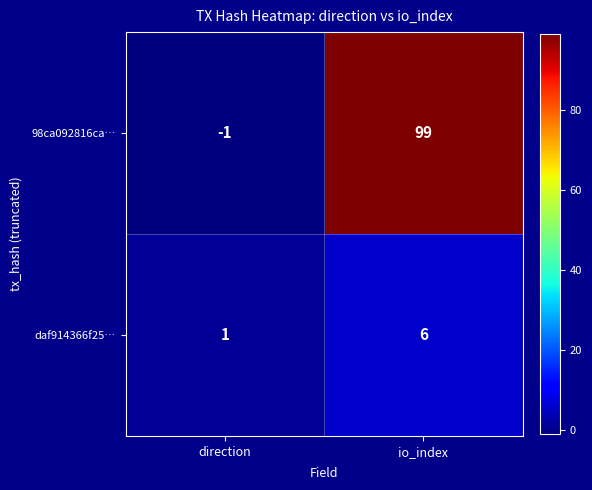

What is the sum of the 98ca092816ca… values at io_index and direction?

98